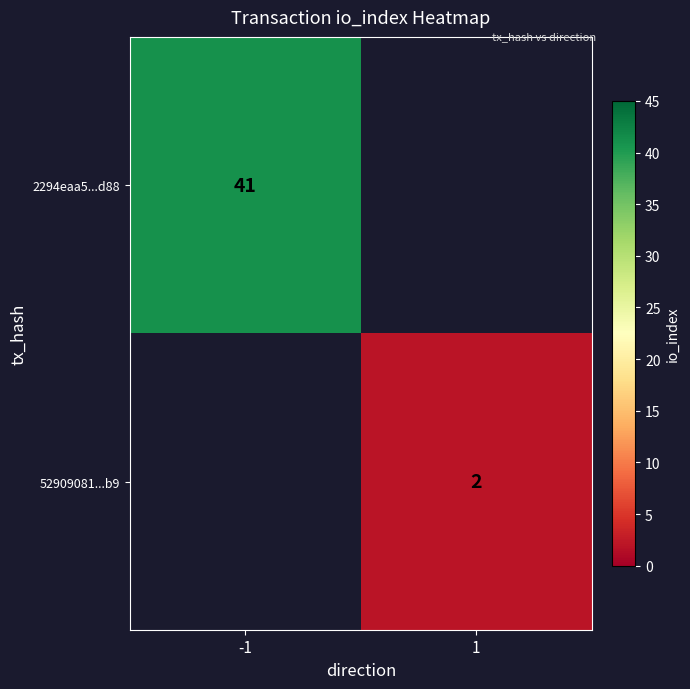

The 52909081...b9 series shows 2 at 1. True or false?

True